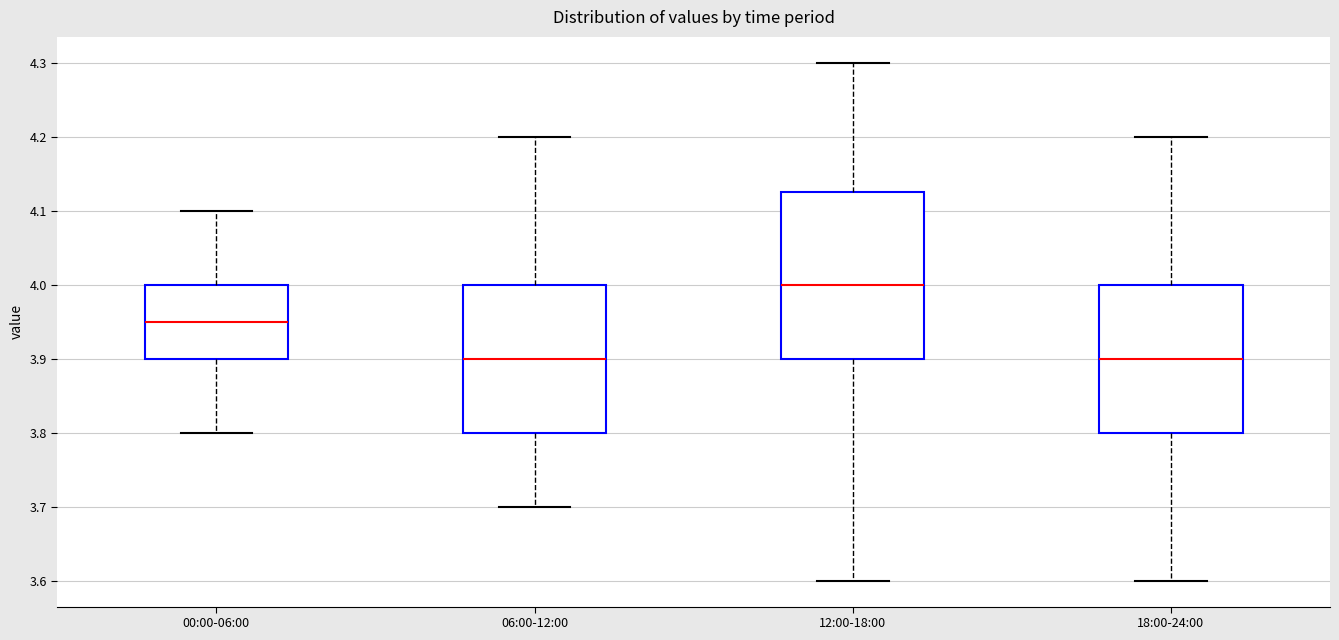

Comparing the boxes themselves (not the whiskers), which one is the tallest?

12:00-18:00